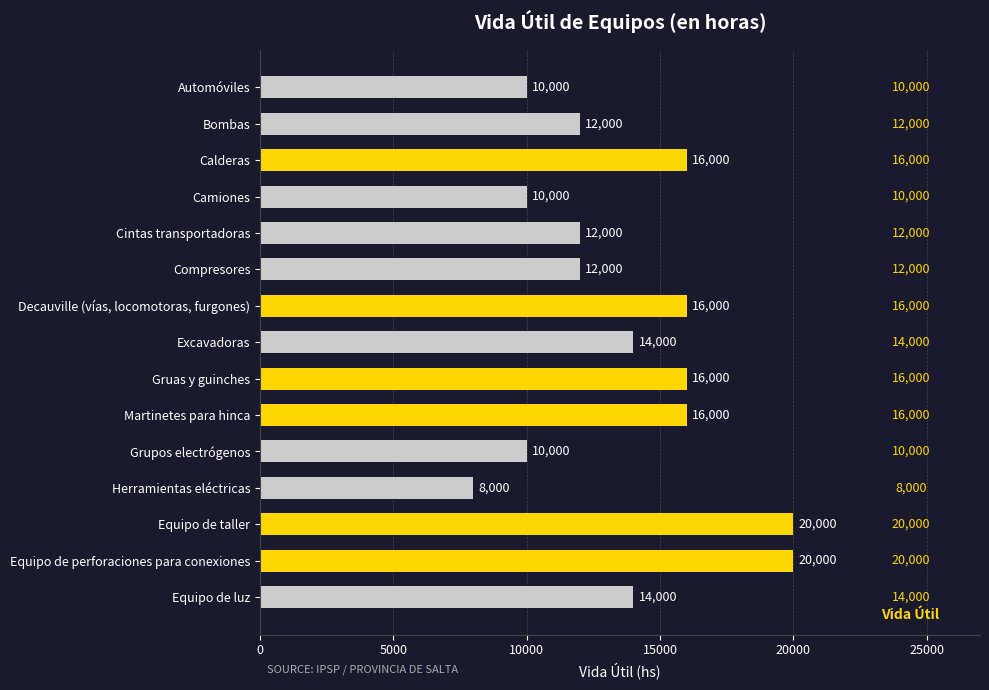

What is the minimum value shown in the chart?

8000